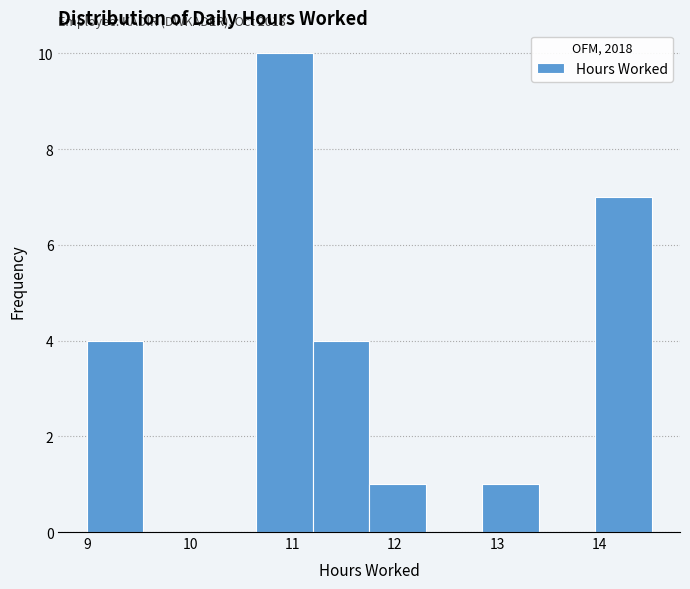

Which range on the x-axis has the tallest bar?

10.6 to 11.2